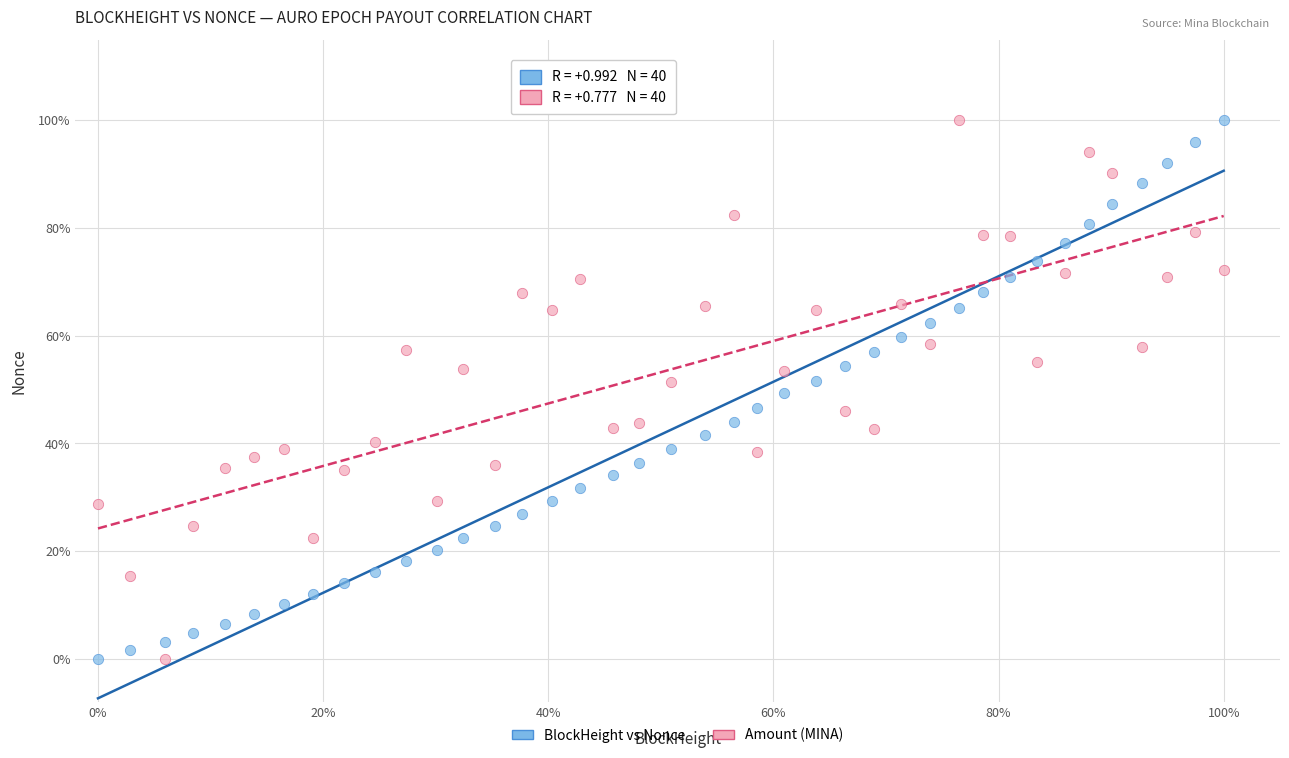

What are all the series names shown in the legend?

BlockHeight vs Nonce, Amount (MINA)